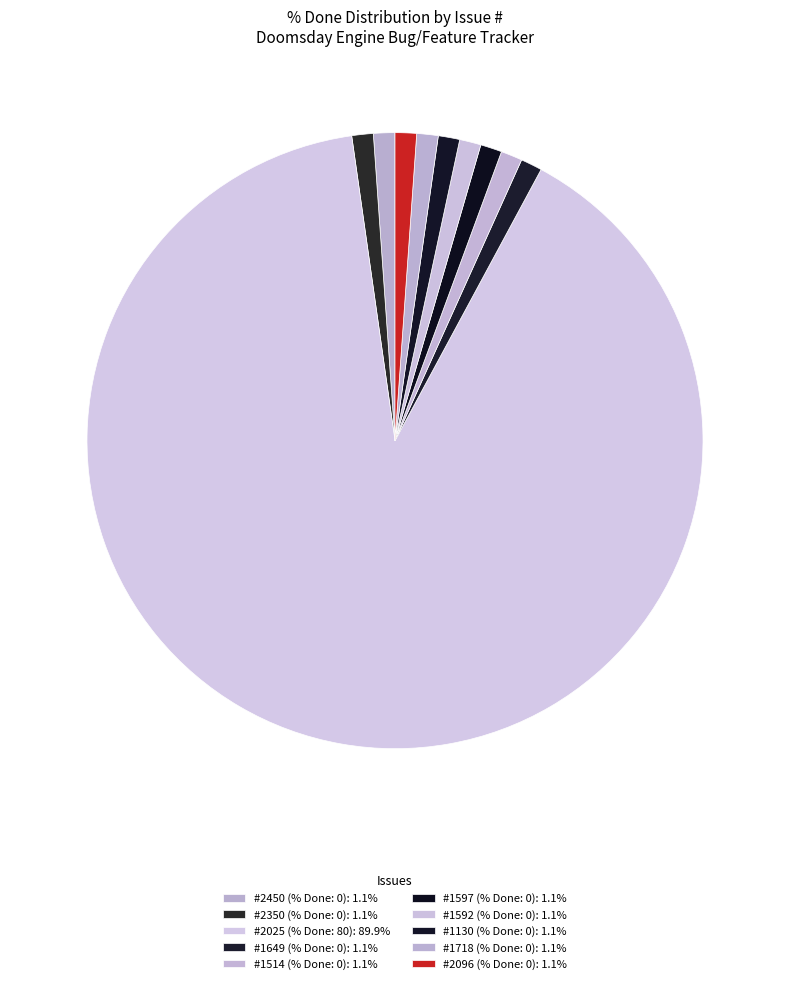

How many slices are in this pie chart?

10